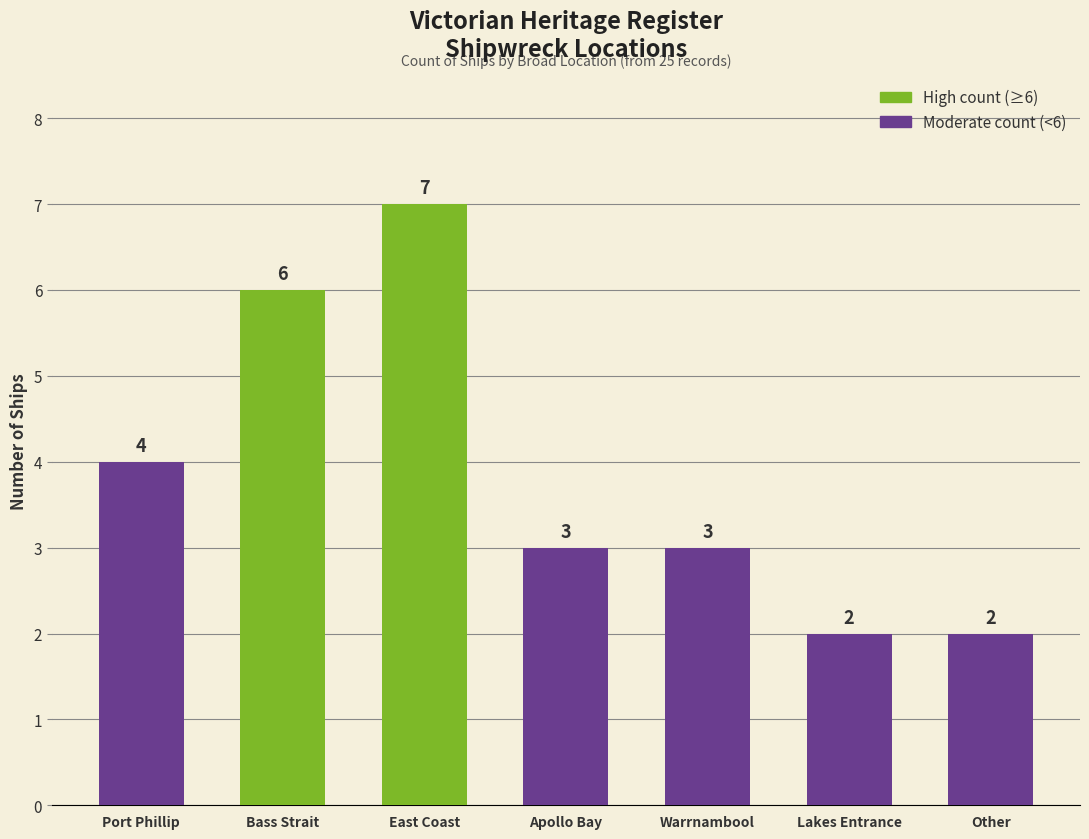

How many values are below 3?

2